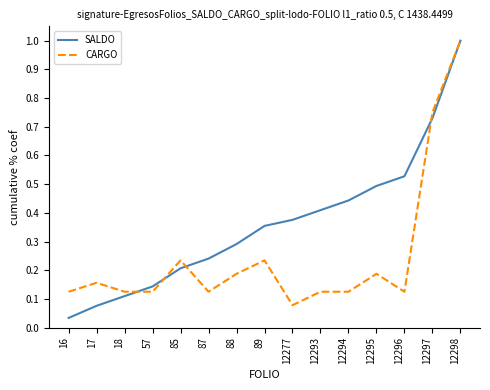

Where is SALDO nearest to the value 0?

16